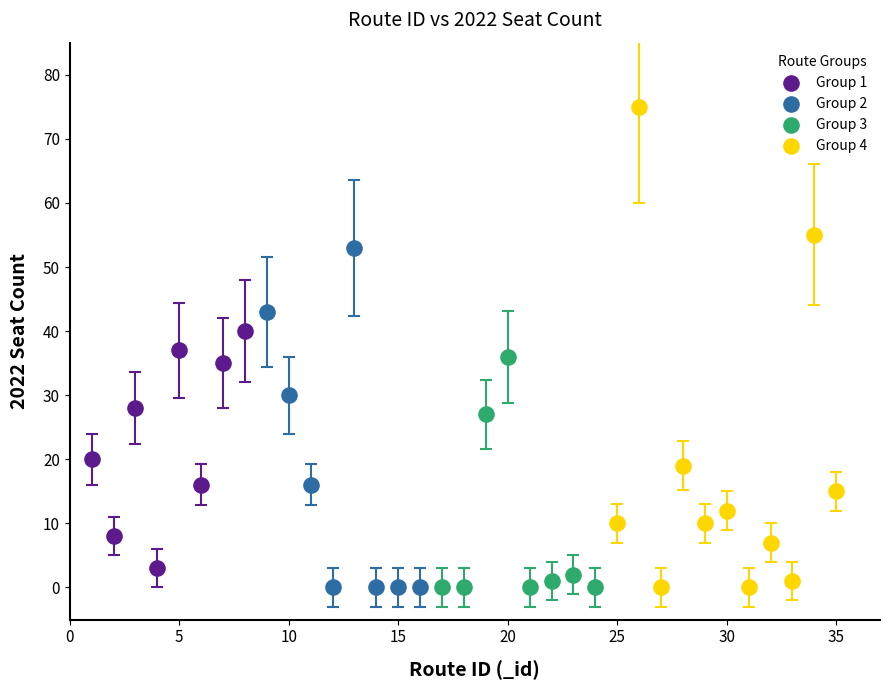

What are all the series names shown in the legend?

Group 1, Group 2, Group 3, Group 4